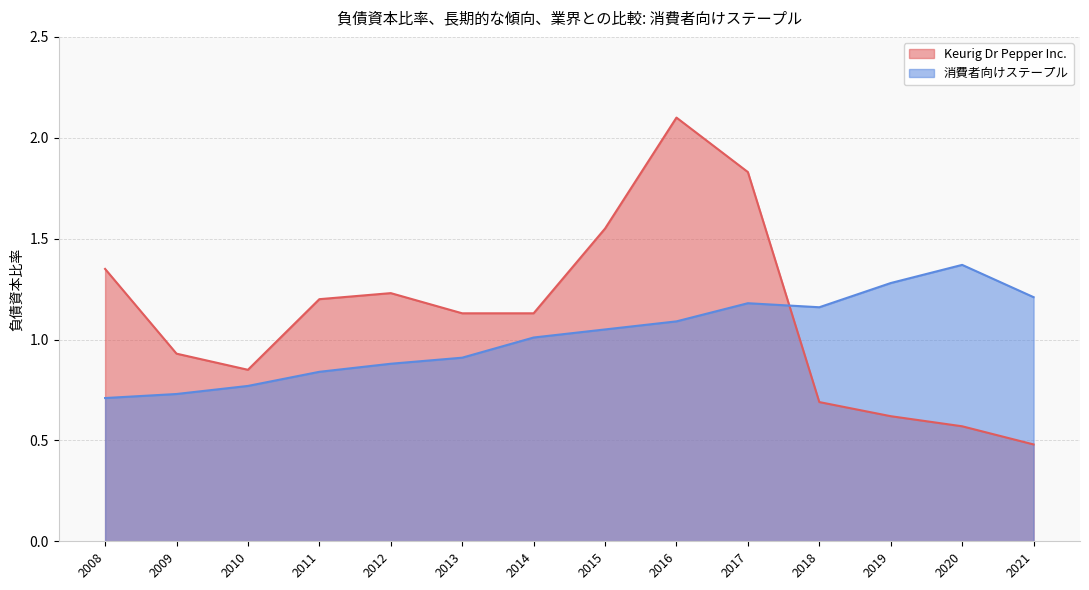

The value of Keurig Dr Pepper Inc. at 2010 is 1.3. True or false?

False